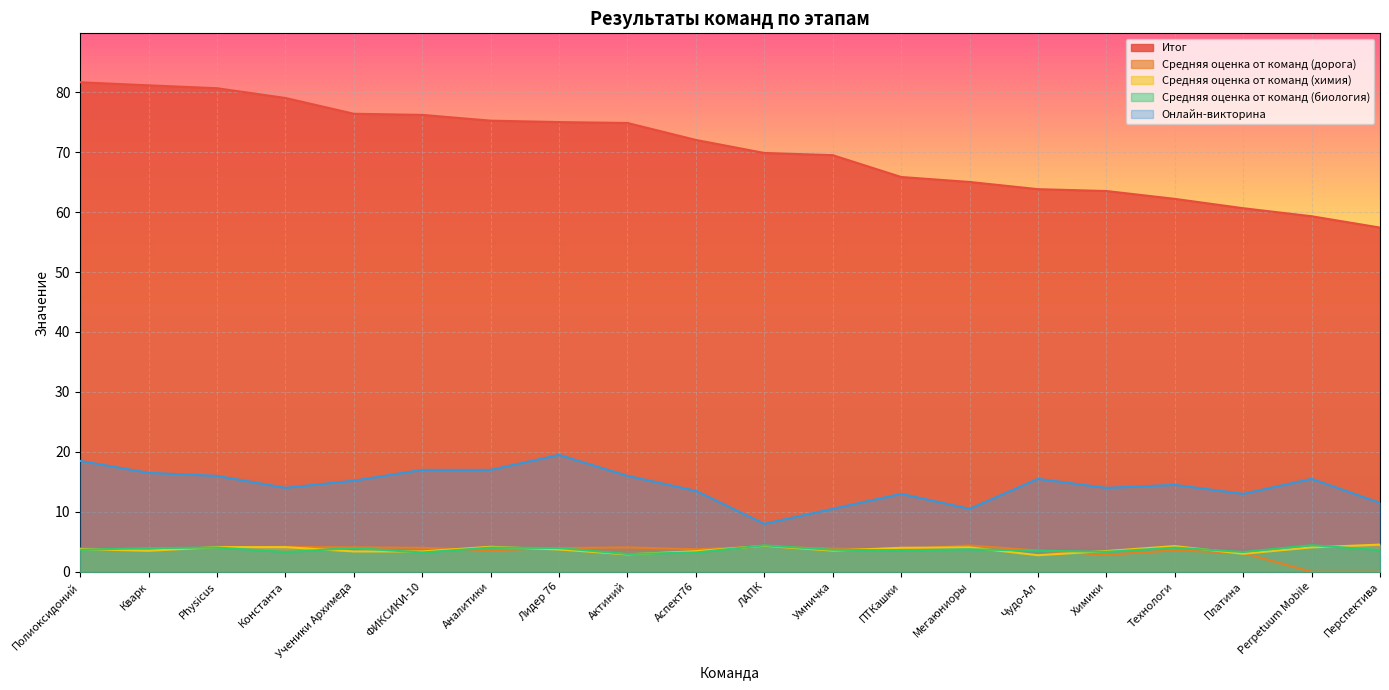

How many lines are shown in the chart?

5